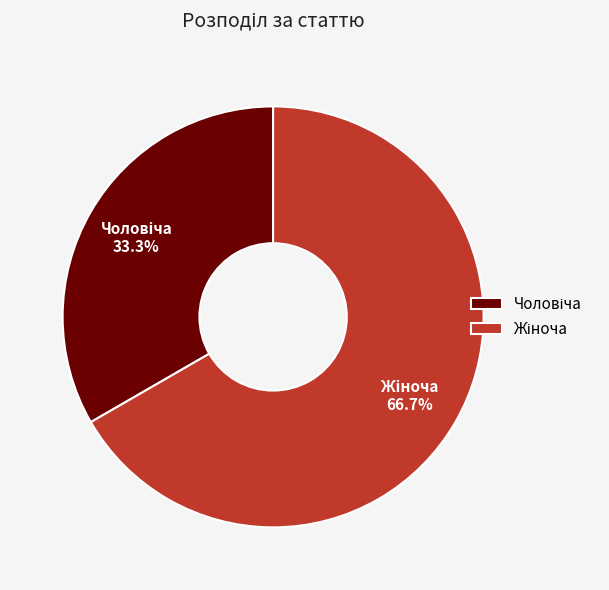

Is there any slice that represents more than half of the pie?

Yes